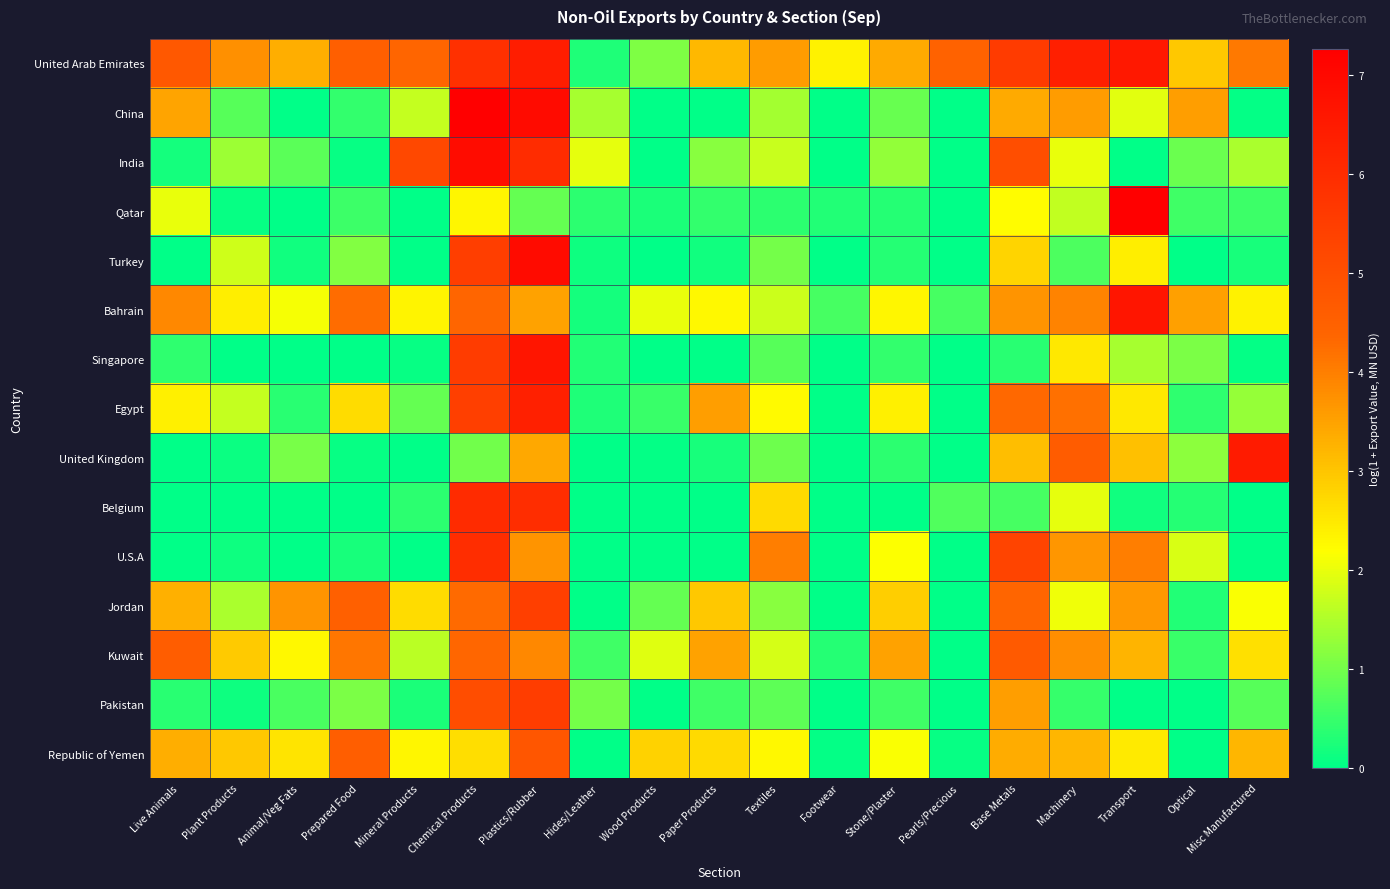

Which category has the highest value across all series?

Chemical Products